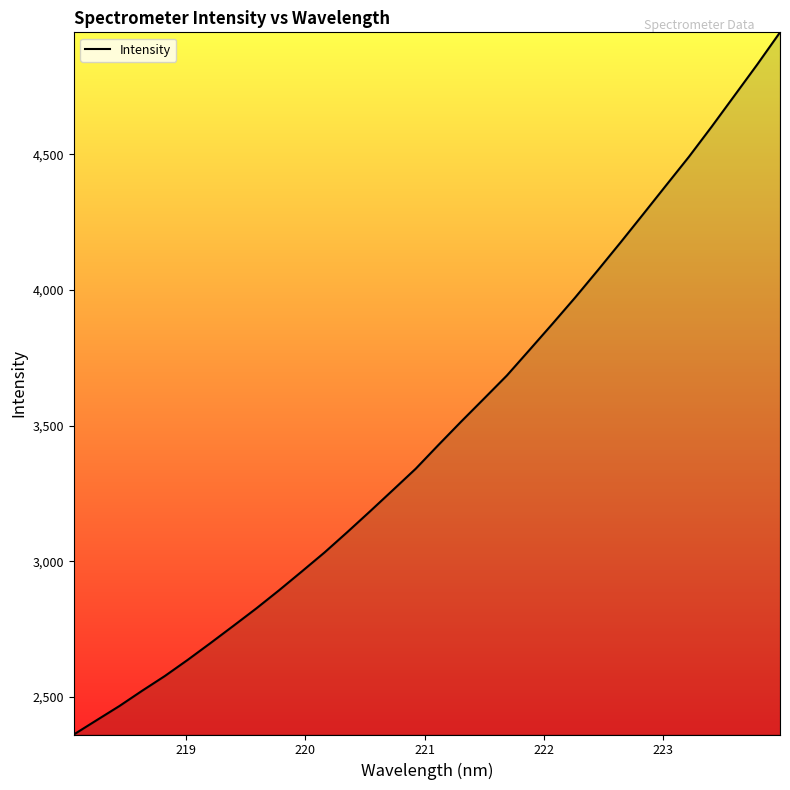

What is the difference between the maximum and minimum values?

2589.3